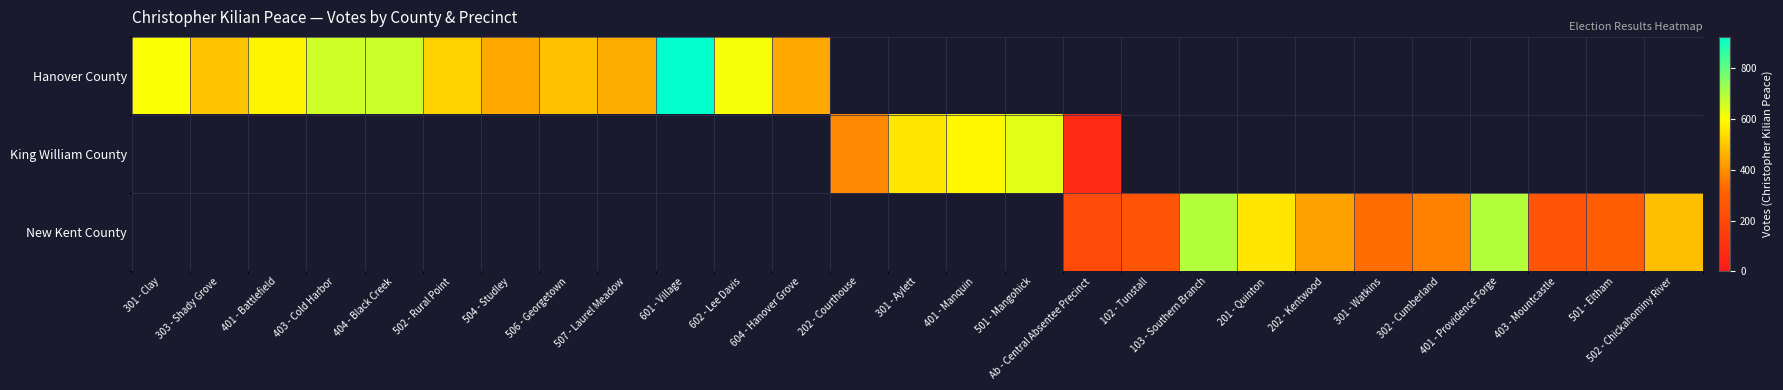

What is the minimum value shown in the chart?

69.0